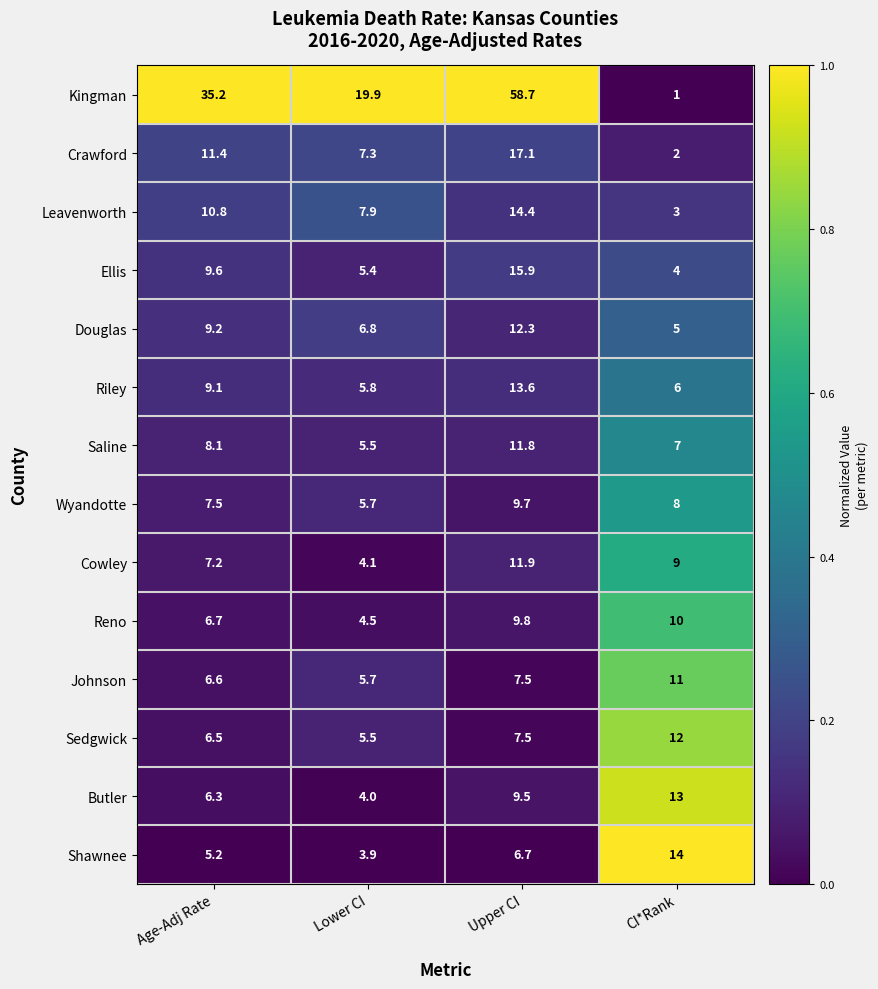

What is the sum of all Sedgwick values?

31.5